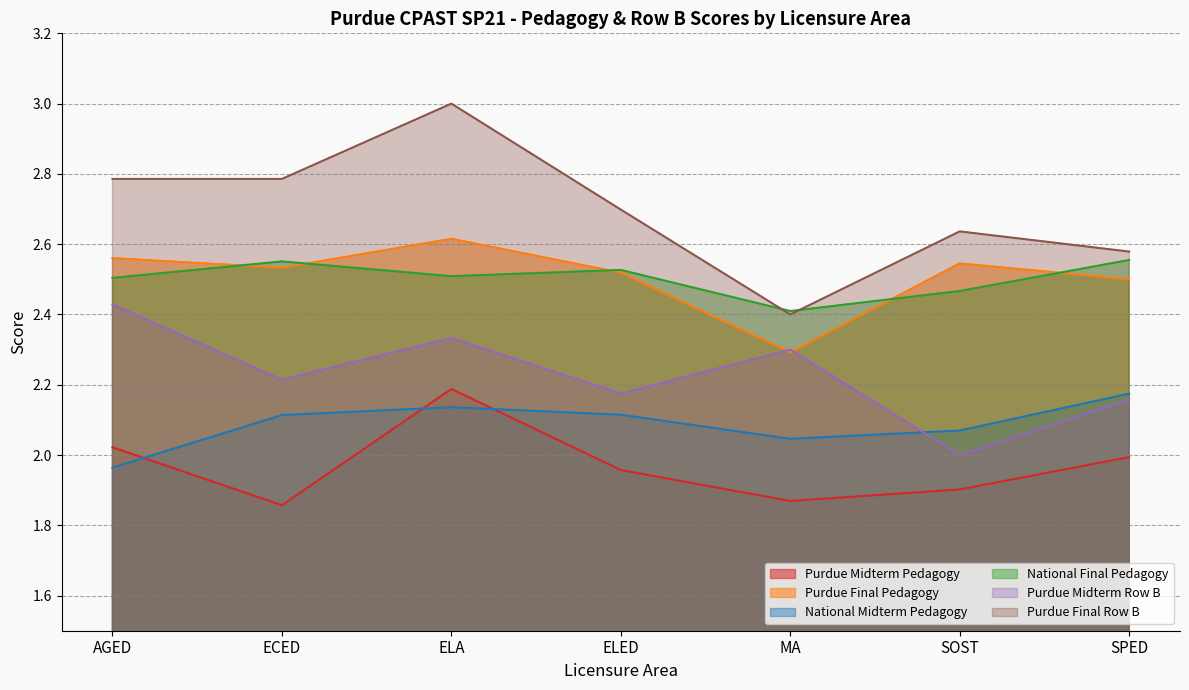

What is the difference between the second highest and second lowest values in the National Final Pedagogy series?

0.1